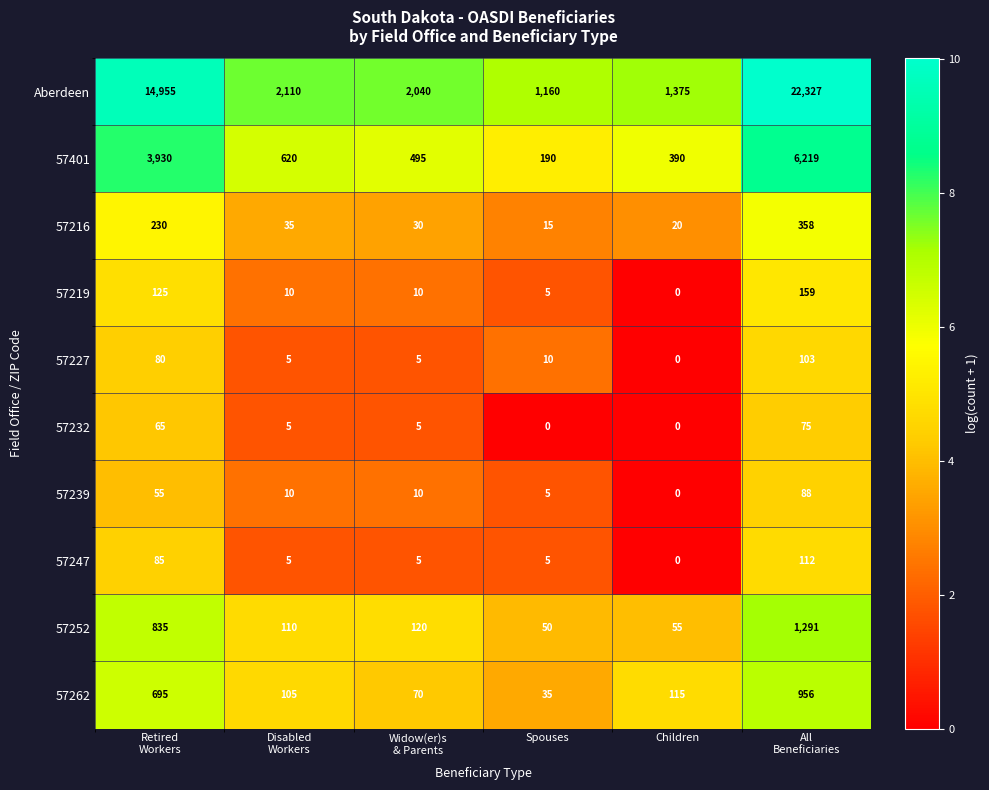

Which series has the widest spread of values?

Aberdeen